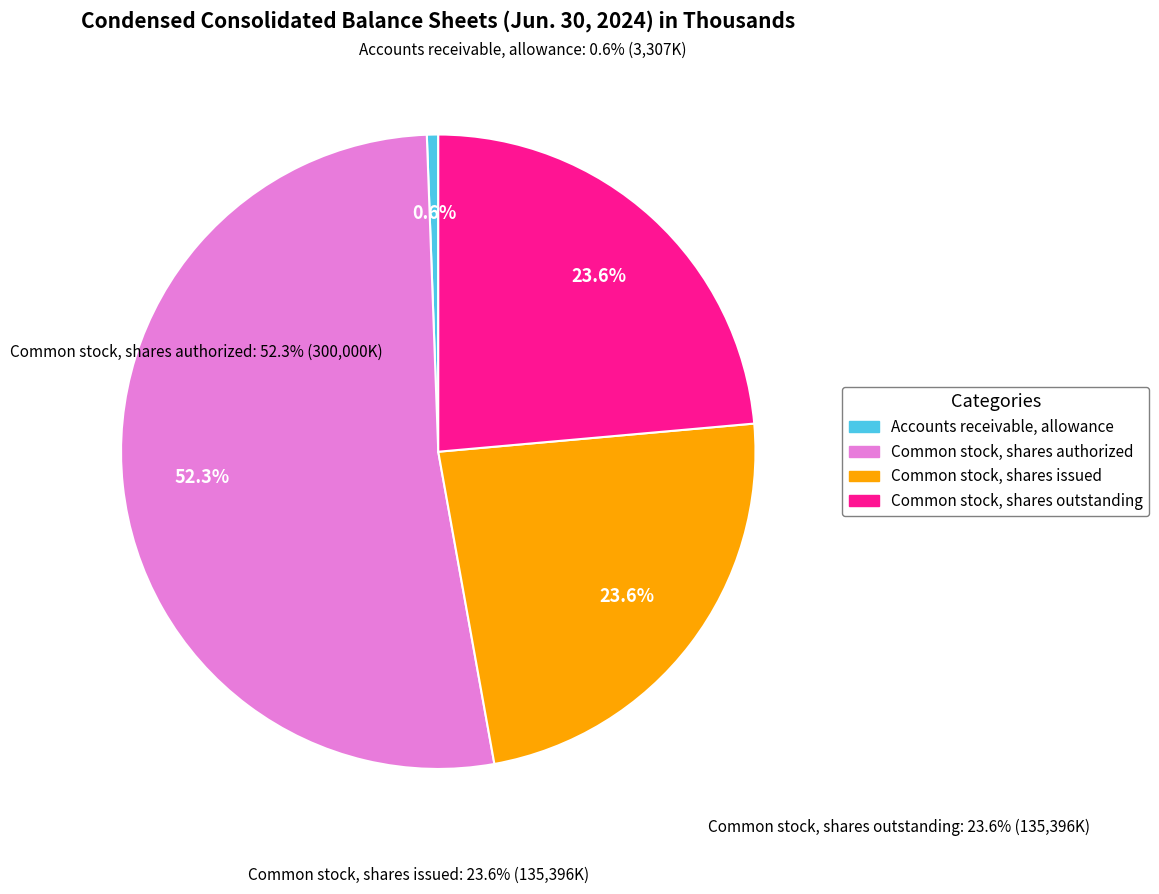

Is Common stock, shares outstanding the majority of the pie?

No